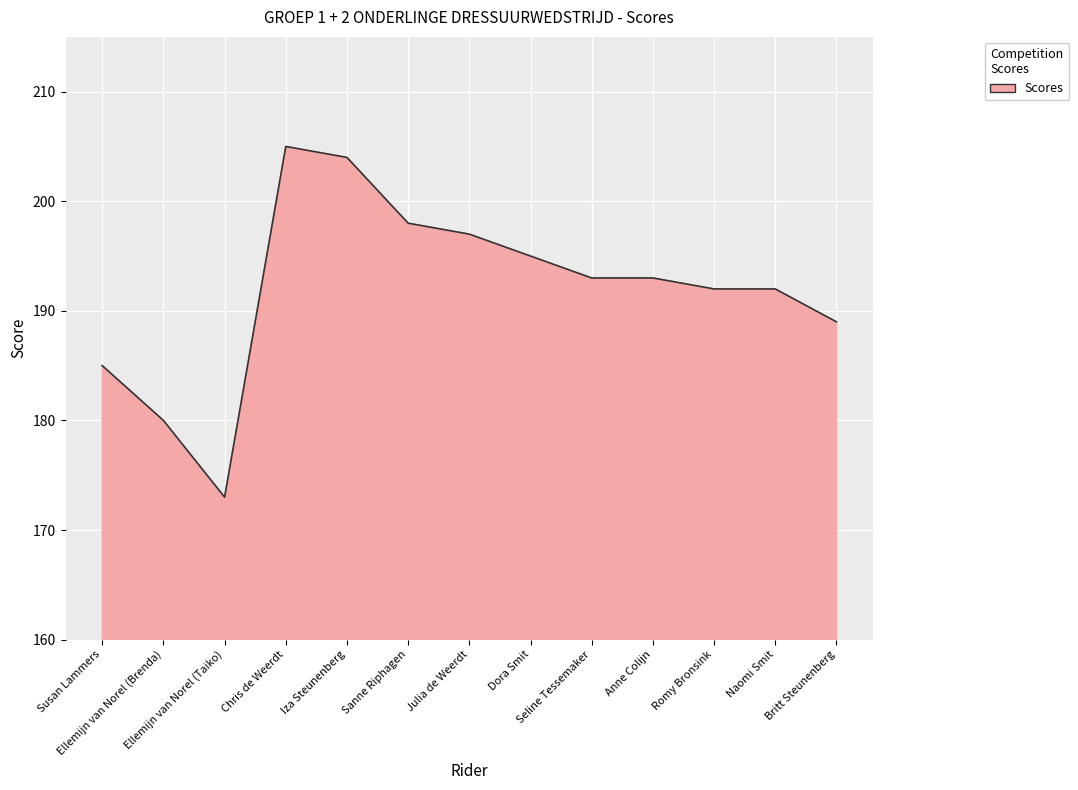

What is the sum of all values?

2496